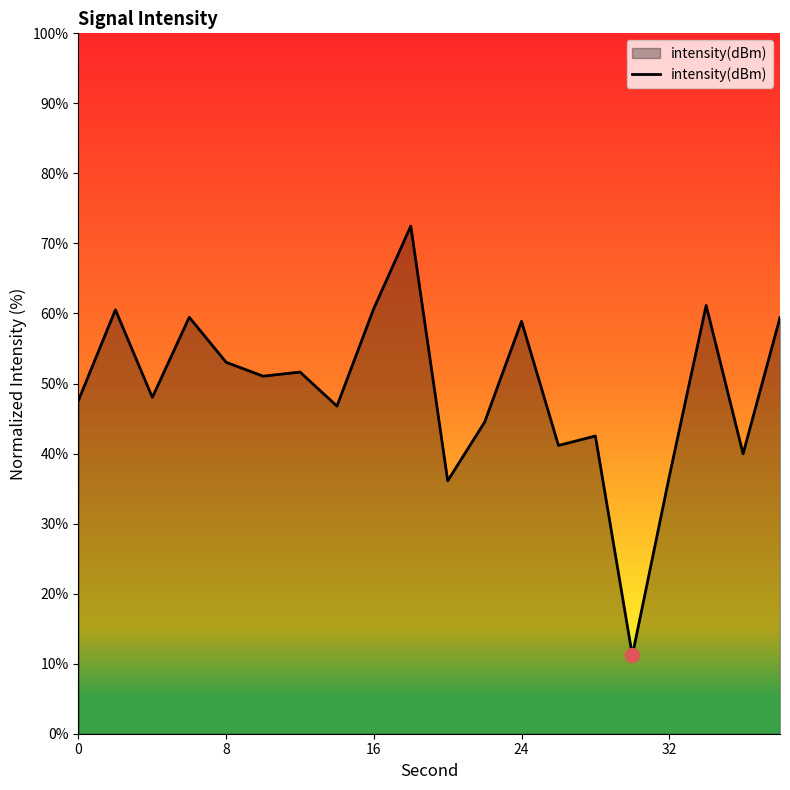

What is the difference between the maximum and minimum values?

61.3